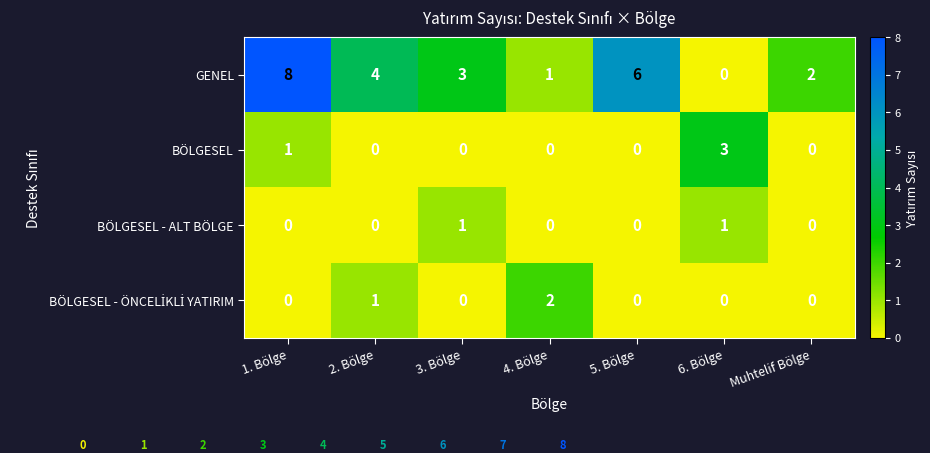

How many series are shown in this chart?

4